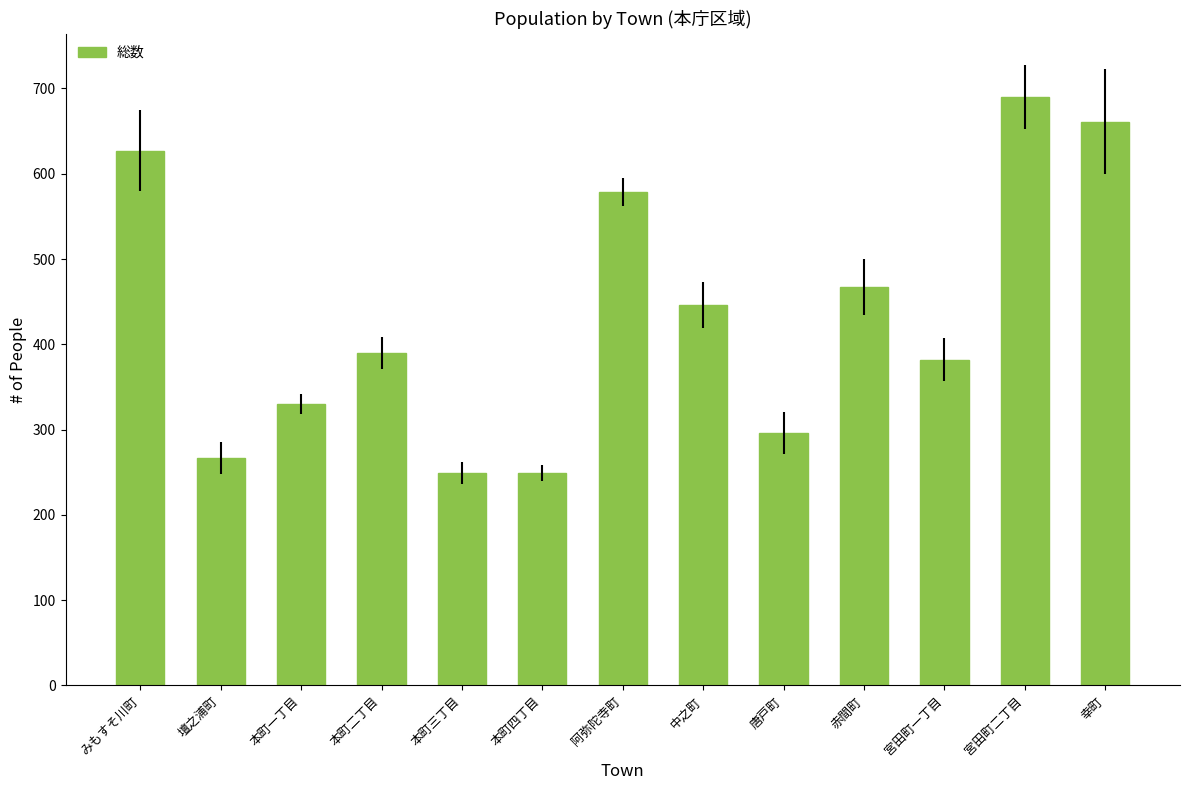

Between 宮田町二丁目 and 本町二丁目, which is larger?

宮田町二丁目